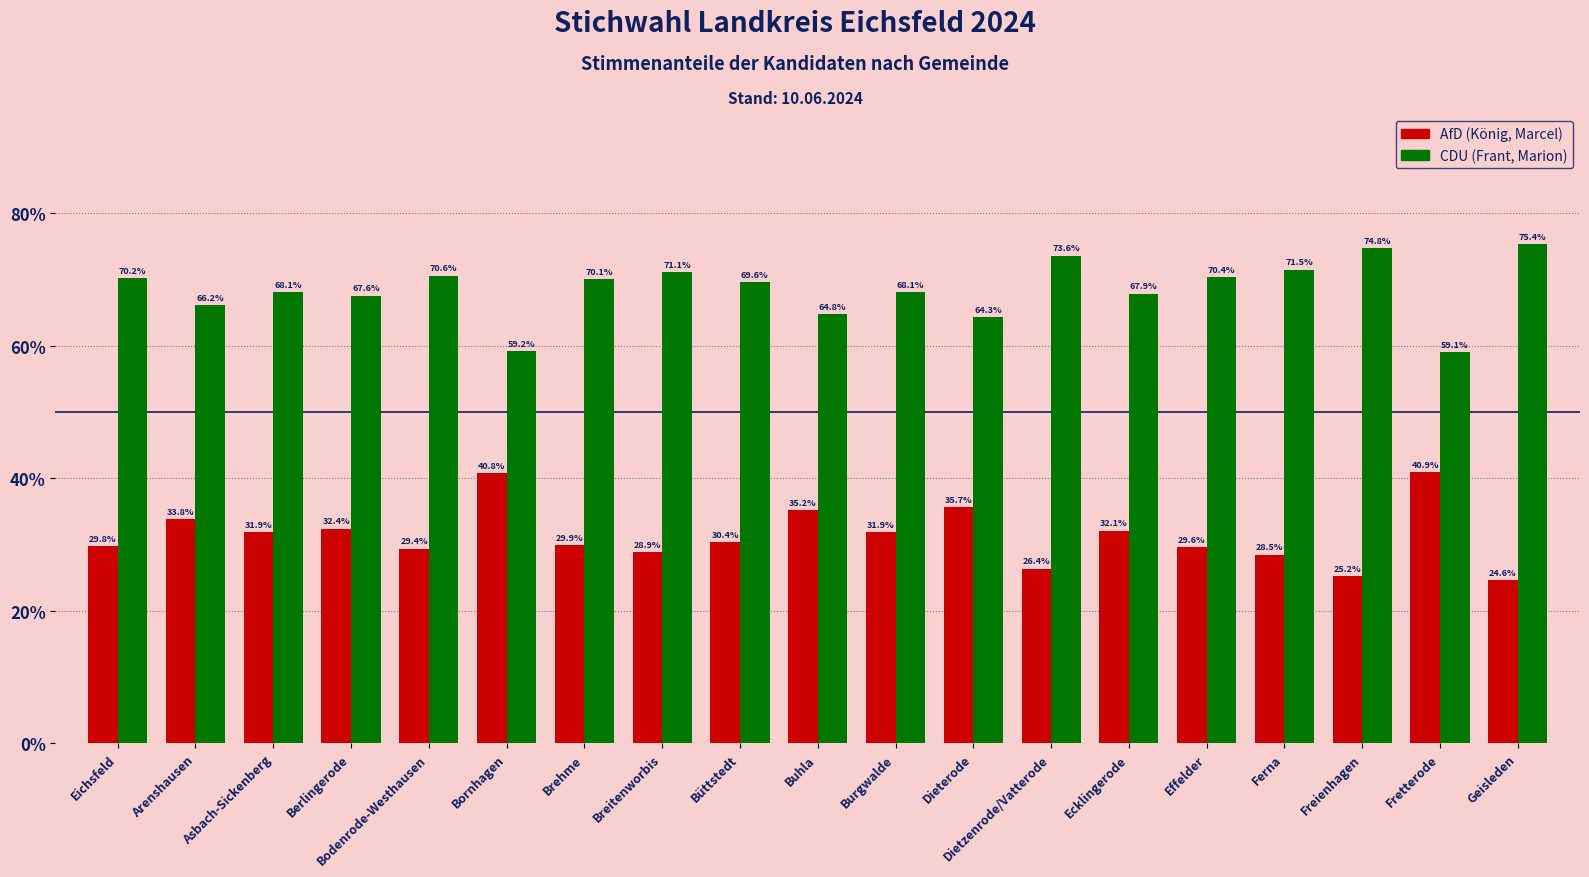

Reading left to right, extract all data points from this chart.

AfD (König, Marcel): 29.8	33.8	31.9	32.4	29.4	40.8	29.9	28.9	30.4	35.2	31.9	35.7	26.4	32.1	29.6	28.5	25.2	40.9	24.6
CDU (Frant, Marion): 70.2	66.2	68.1	67.6	70.6	59.2	70.1	71.1	69.6	64.8	68.1	64.3	73.6	67.9	70.4	71.5	74.8	59.1	75.4